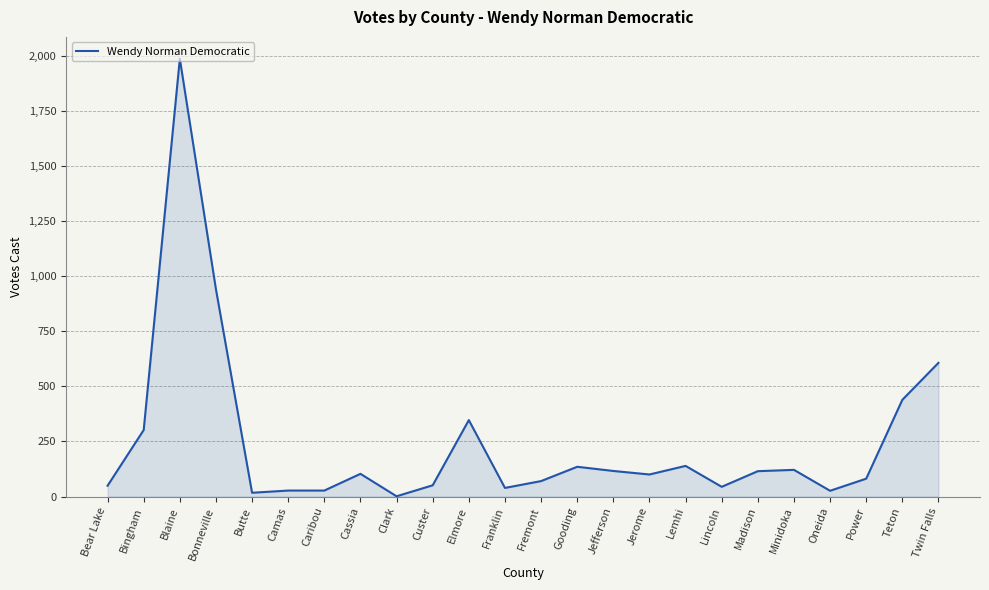

What is the change in value from Gooding to Jerome?

-35